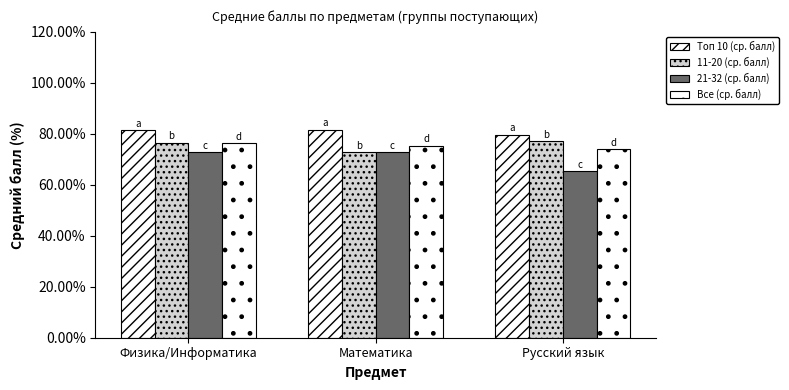

Does the chart contain any negative values?

No